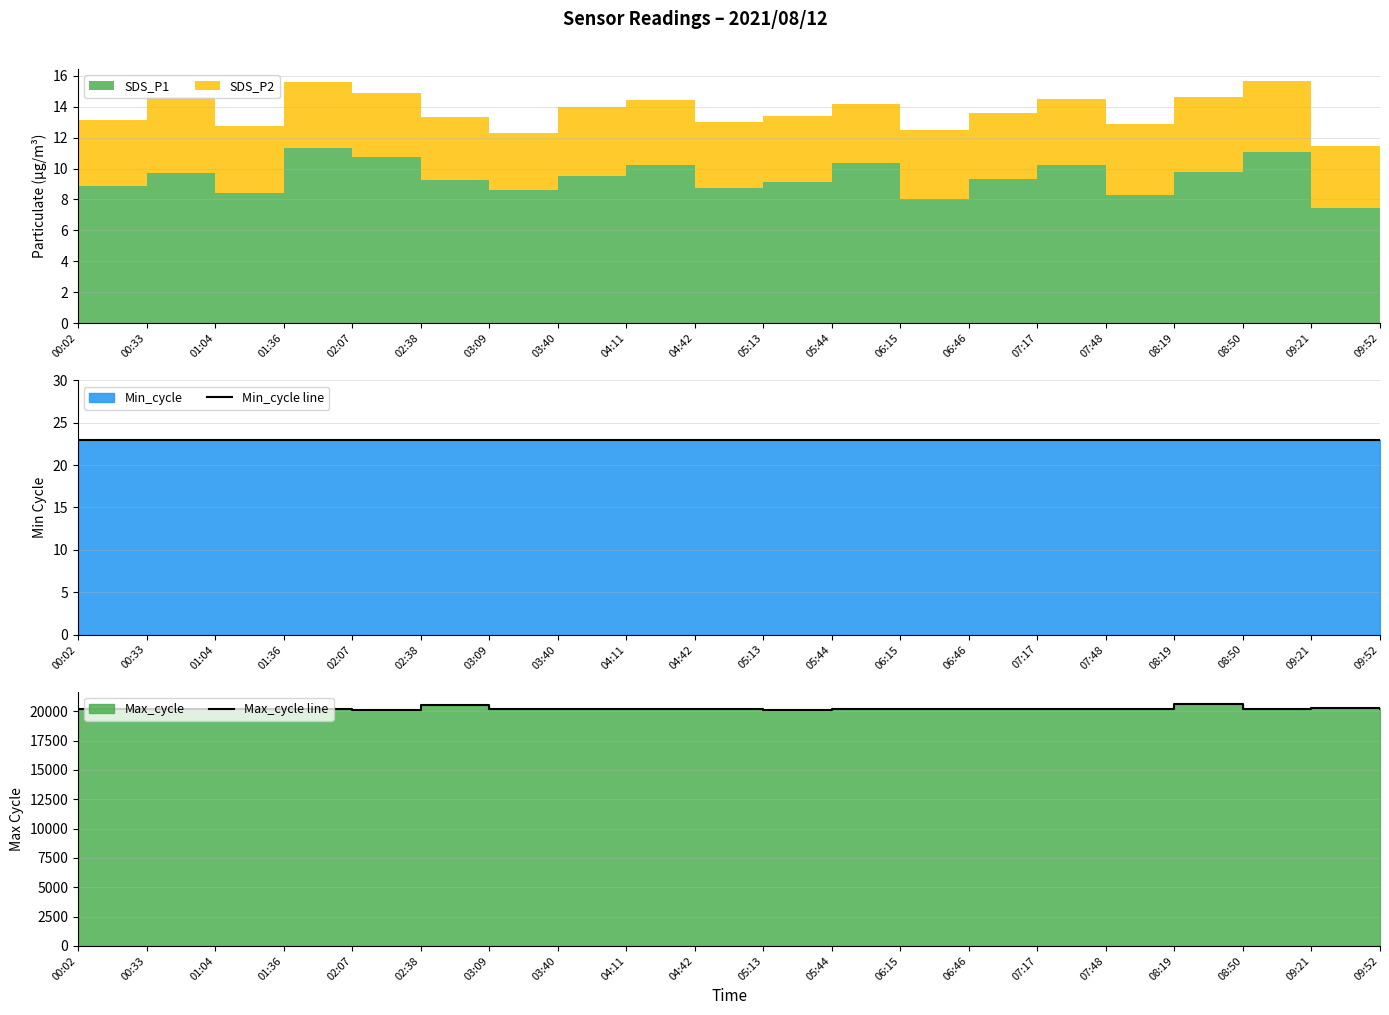

What is the highest value of the Min_cycle line series?

23